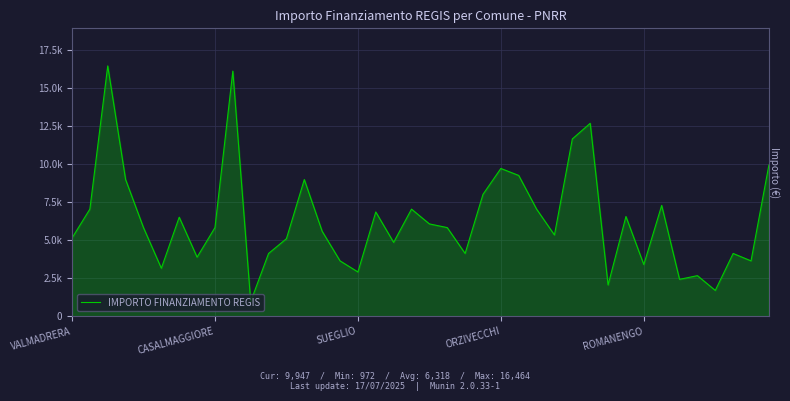

True or false: the data has more than 1 interior local peaks.

True